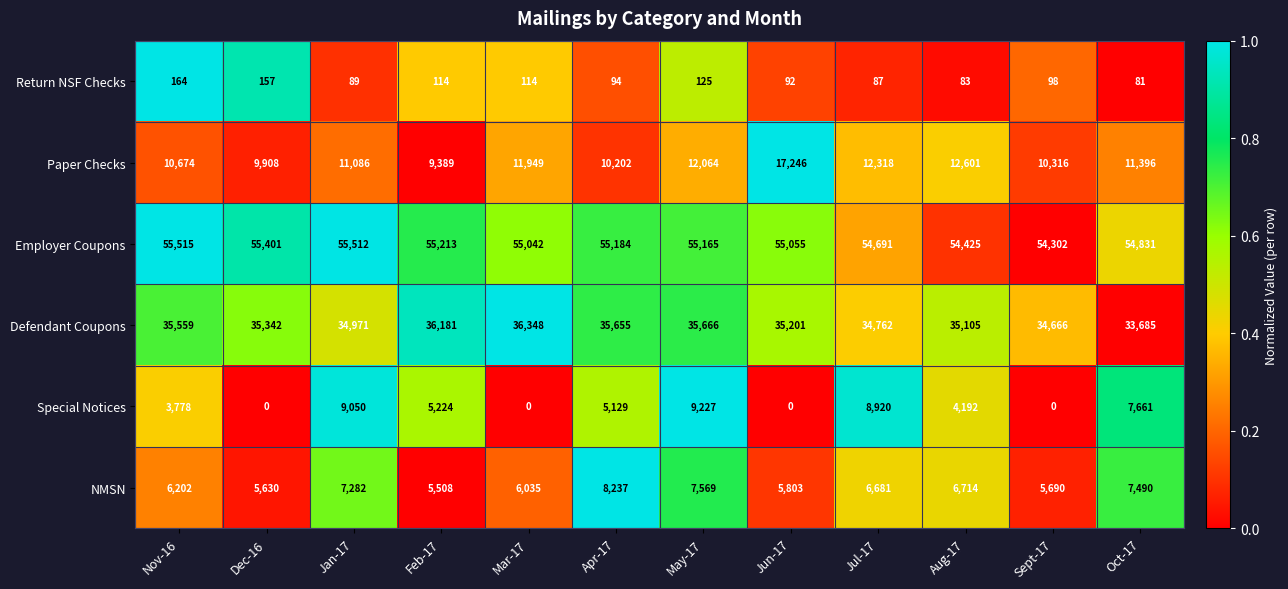

Which series has the largest range (max minus min)?

Special Notices